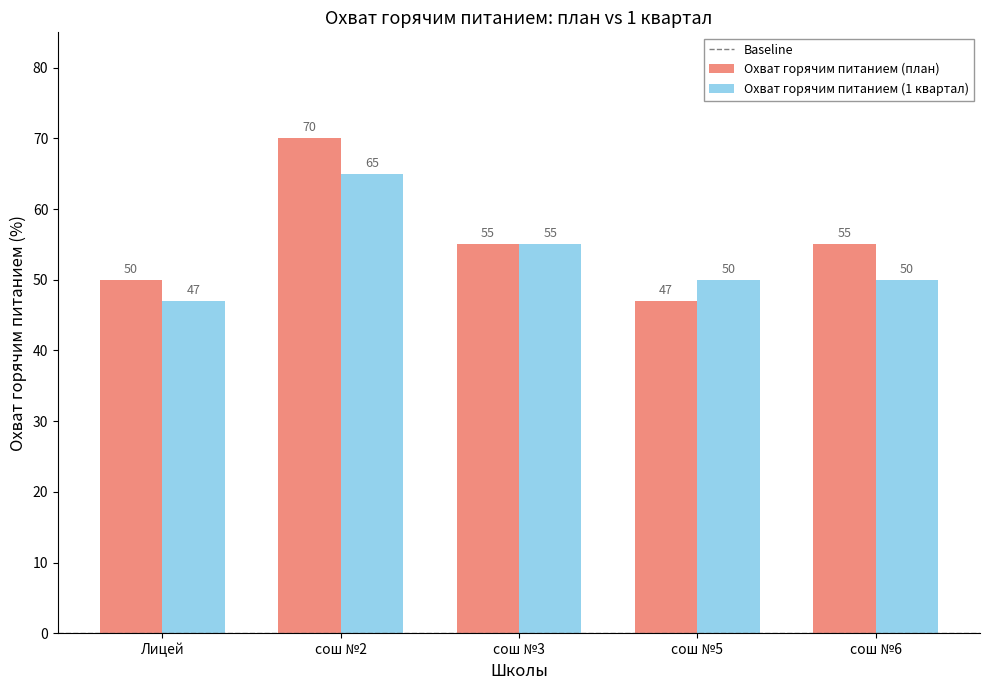

What is the label of the 2nd bar from the right?

сош №5